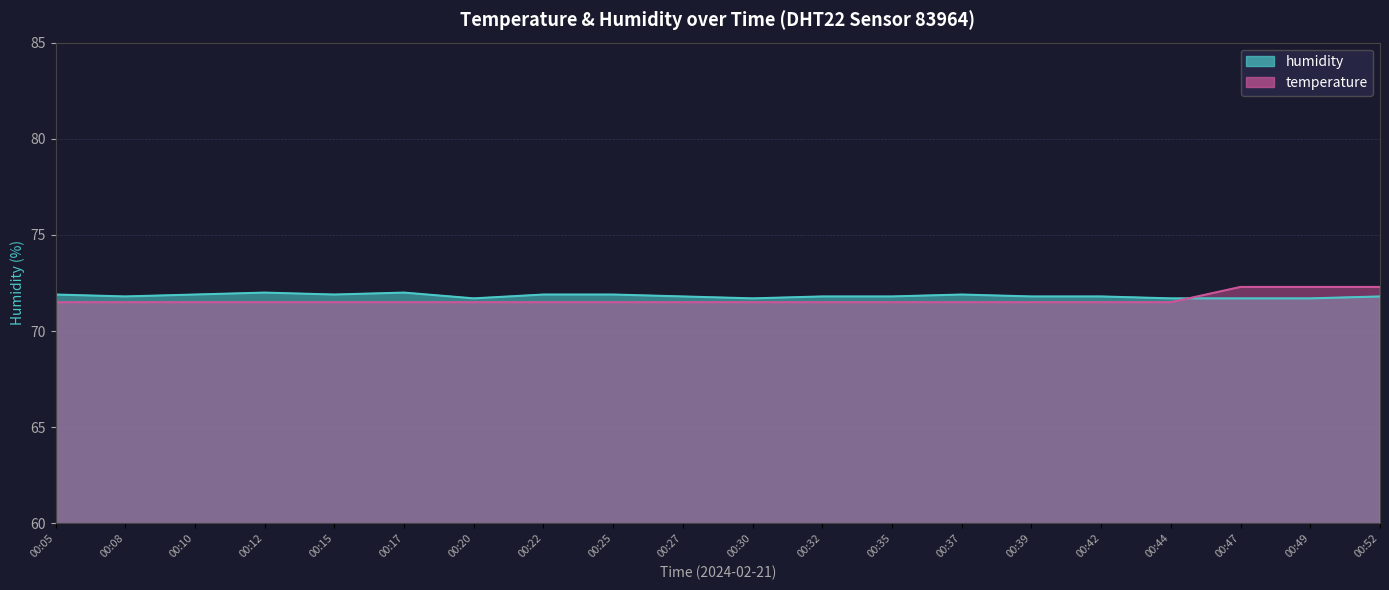

Reading right to left, what are all the values shown in this chart?

humidity: 00:52=71.8	00:49=71.7	00:47=71.7	00:44=71.7	00:42=71.8	00:39=71.8	00:37=71.9	00:35=71.8	00:32=71.8	00:30=71.7	00:27=71.8	00:25=71.9	00:22=71.9	00:20=71.7	00:17=72.0	00:15=71.9	00:12=72.0	00:10=71.9	00:08=71.8	00:05=71.9
temperature: 00:52=72.3	00:49=72.3	00:47=72.3	00:44=71.5	00:42=71.5	00:39=71.5	00:37=71.5	00:35=71.5	00:32=71.5	00:30=71.5	00:27=71.5	00:25=71.5	00:22=71.5	00:20=71.5	00:17=71.5	00:15=71.5	00:12=71.5	00:10=71.5	00:08=71.5	00:05=71.5